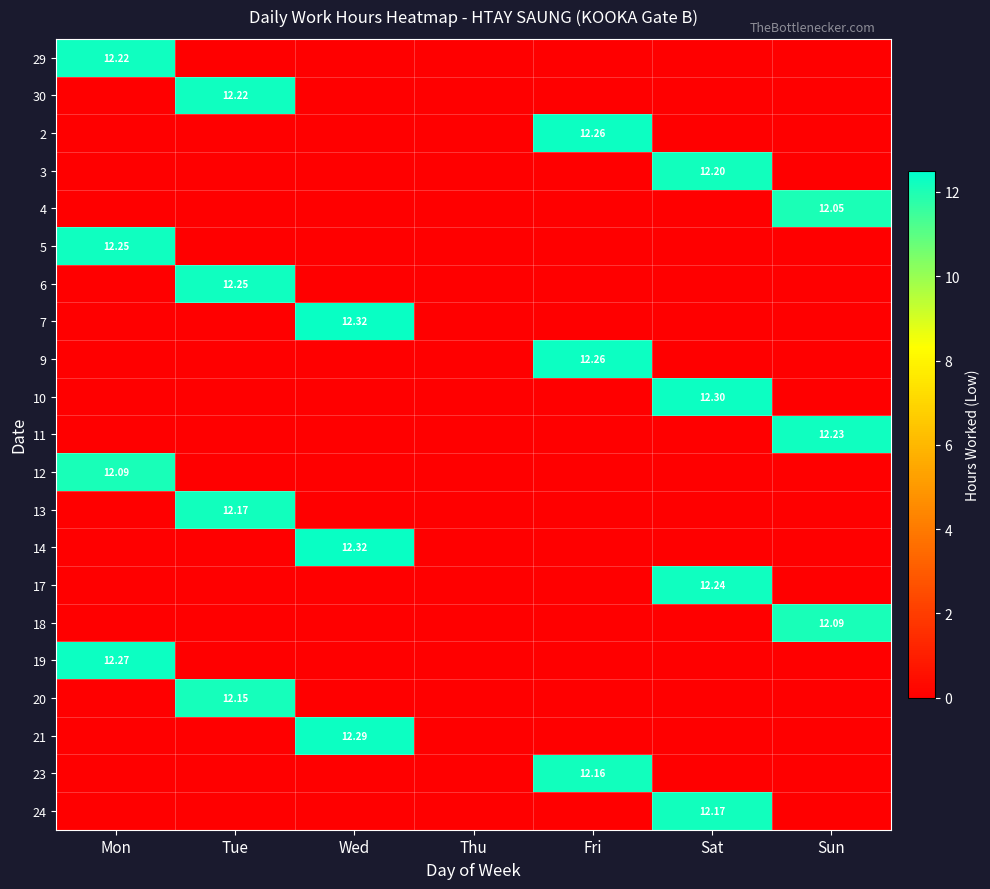

Is the value of 7 at Fri greater than the value of 6 at Fri?

No